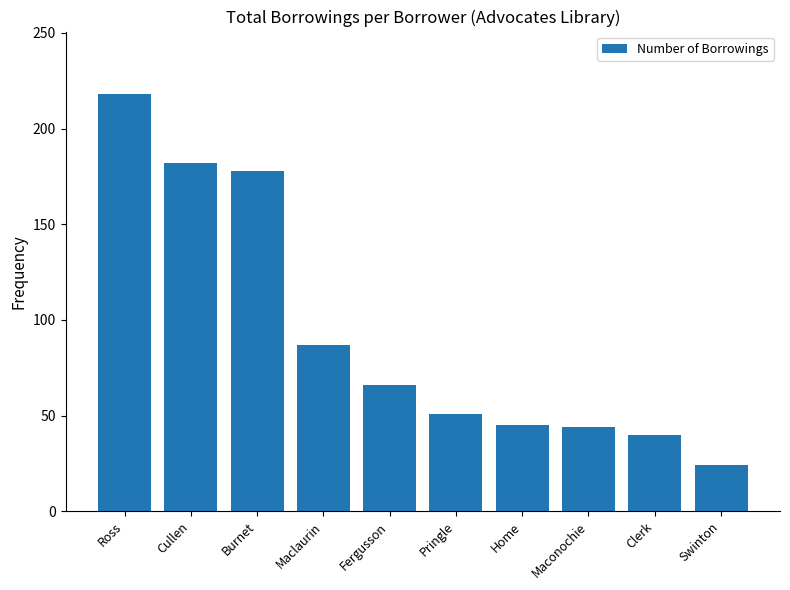

Between Clerk and Maconochie, which is larger?

Maconochie